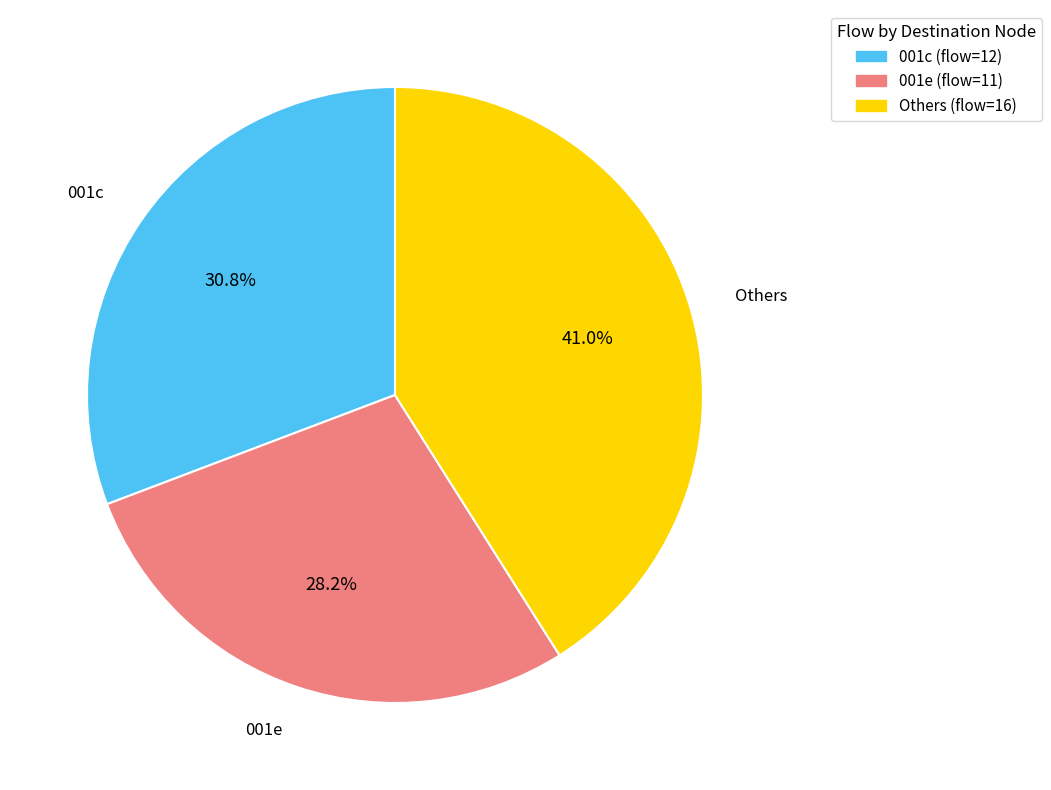

Does any single category account for the majority?

No